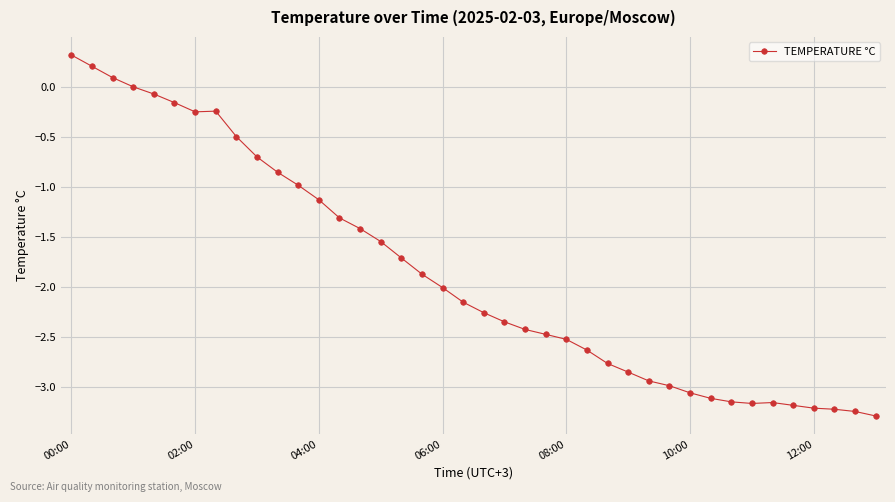

How many distinct data groups are displayed?

1